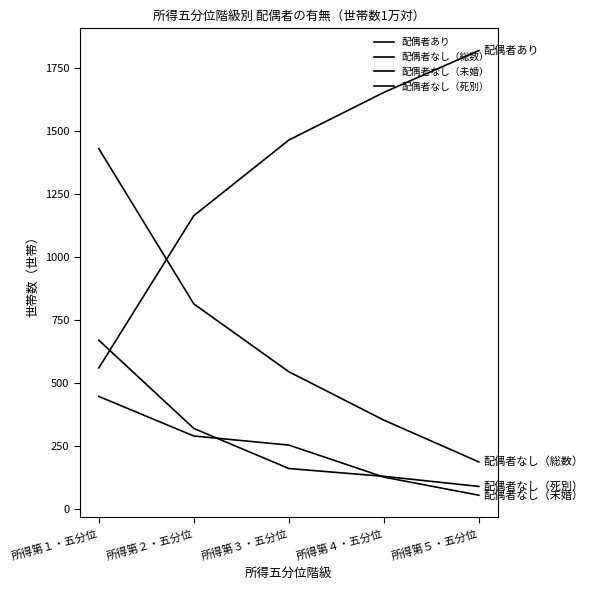

What is the value of the 配偶者あり point at the 4th from the left?

1654